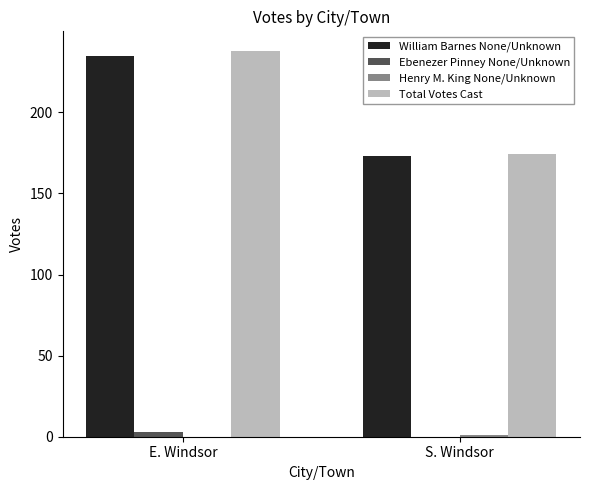

What is the maximum value shown in the chart?

238